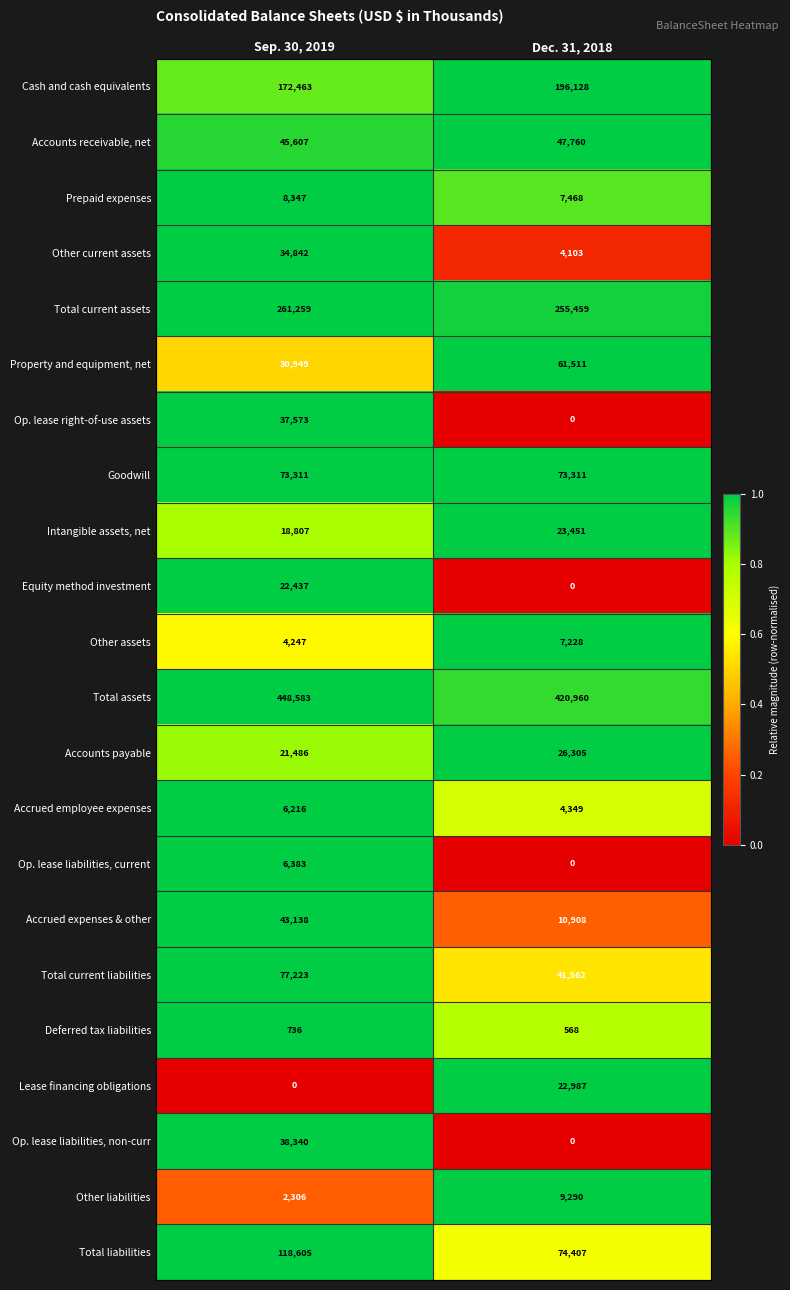

The Accrued expenses & other series shows 70786 at Sep. 30, 2019. True or false?

False